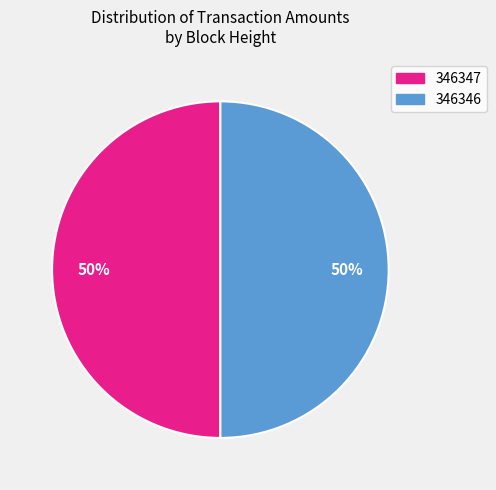

To the nearest percent, what is the combined percentage of 346347 and 346346?

100%